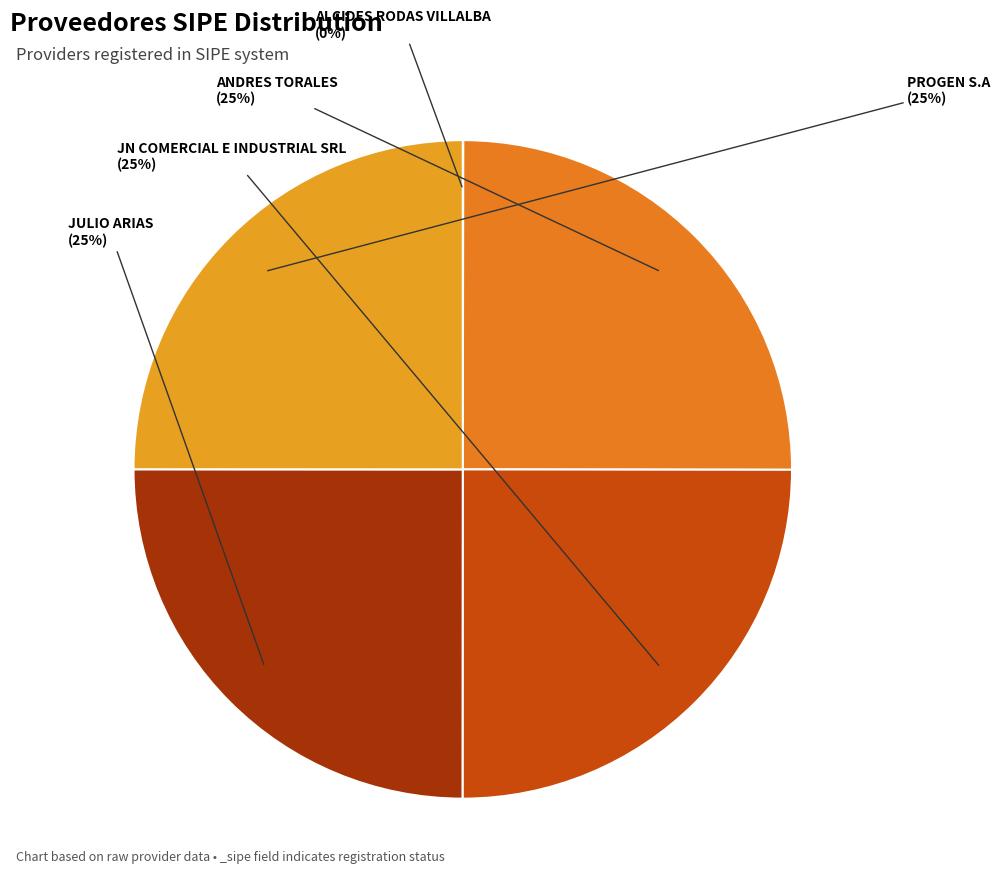

How many segments does this pie chart have?

5